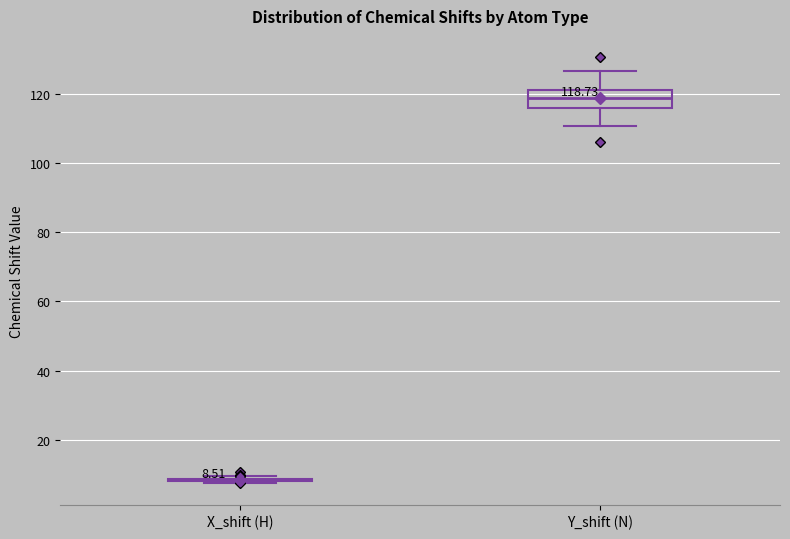

Which box is the tallest, from its lower edge to its upper edge?

Y_shift (N)